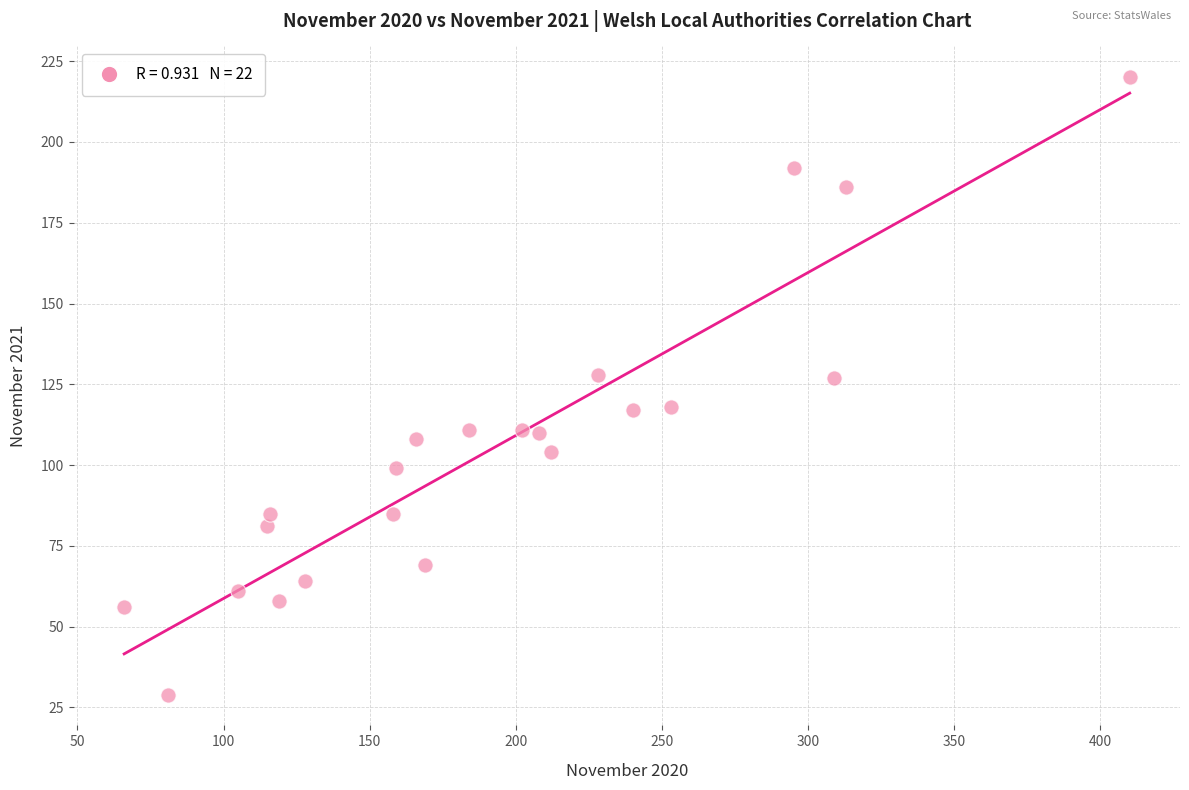

What is the range of Y values (max minus min)?

191